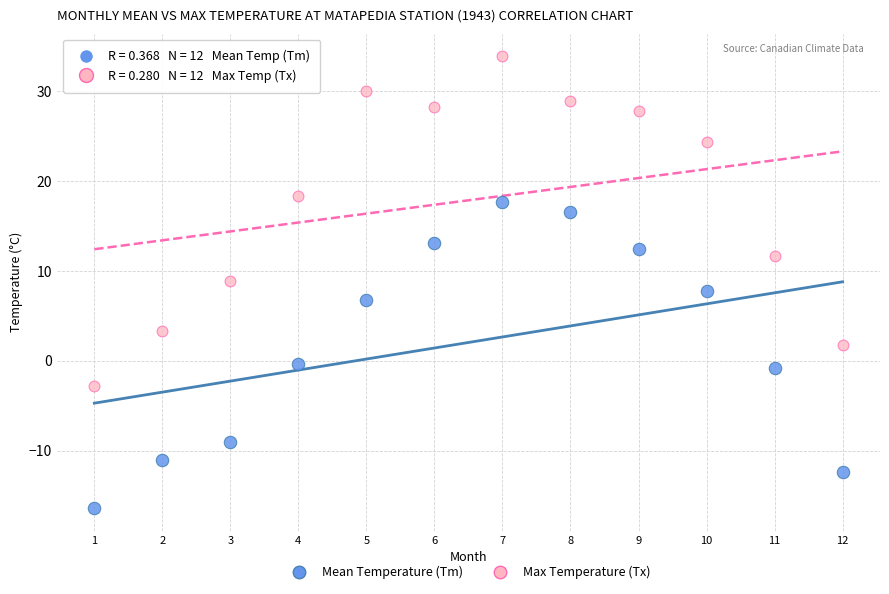

What are all the series names shown in the legend?

Mean Temperature (Tm), Max Temperature (Tx)